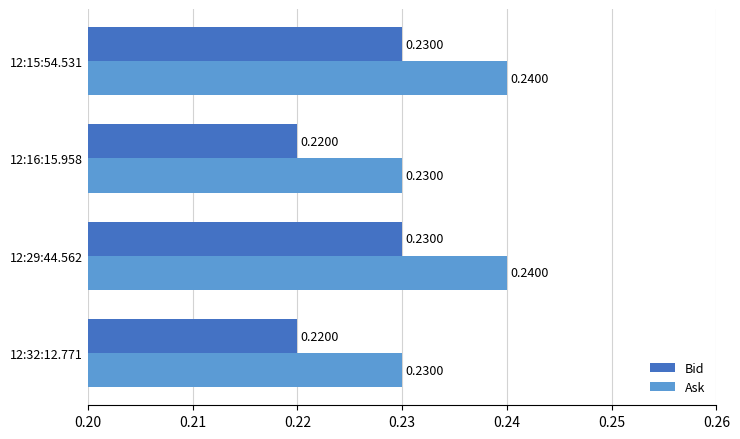

Rank the series by their average value, from lowest to highest.

Bid, Ask